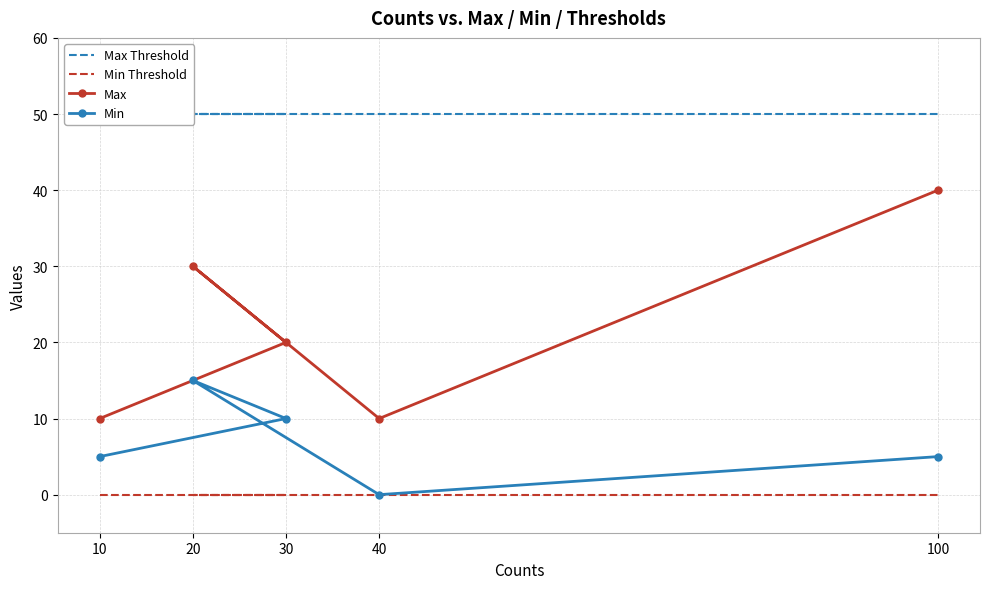

Where is the first local maximum for Max?

20